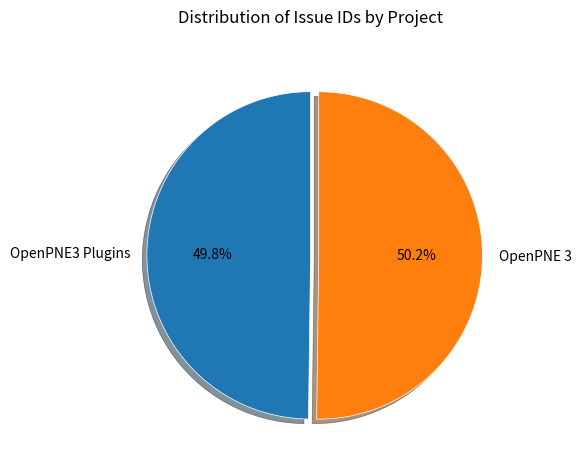

Is there a majority slice in this chart?

Yes